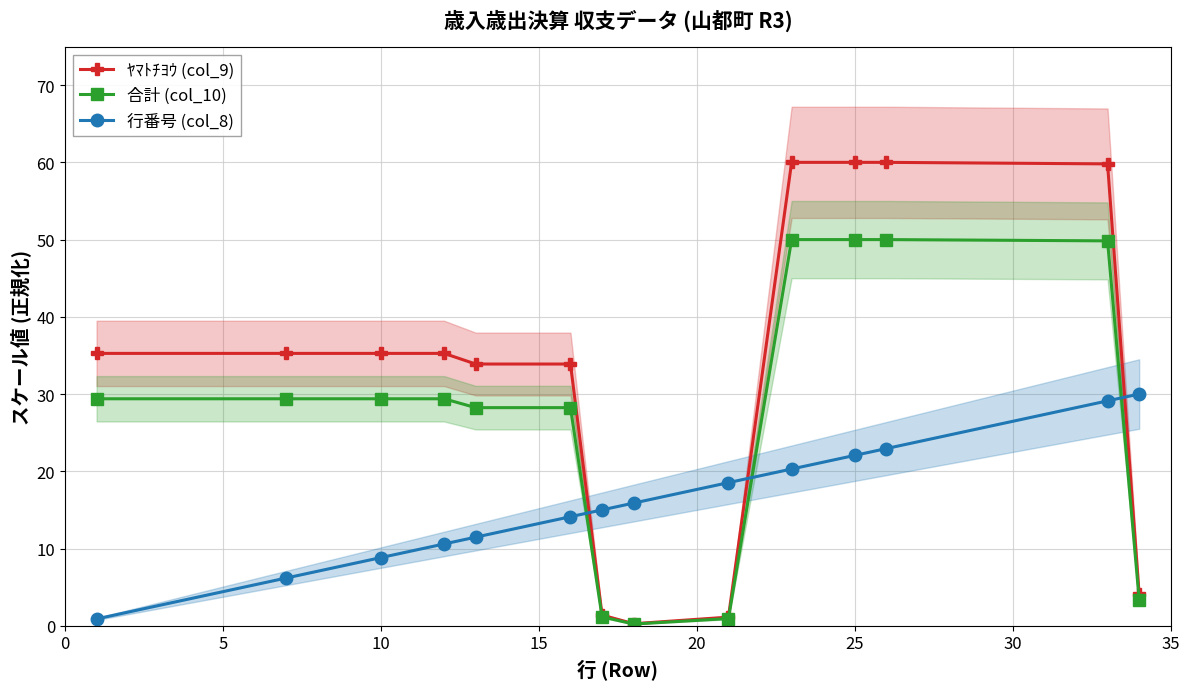

Between 35 and 13, which series saw the biggest shift?

行番号 (col_8)